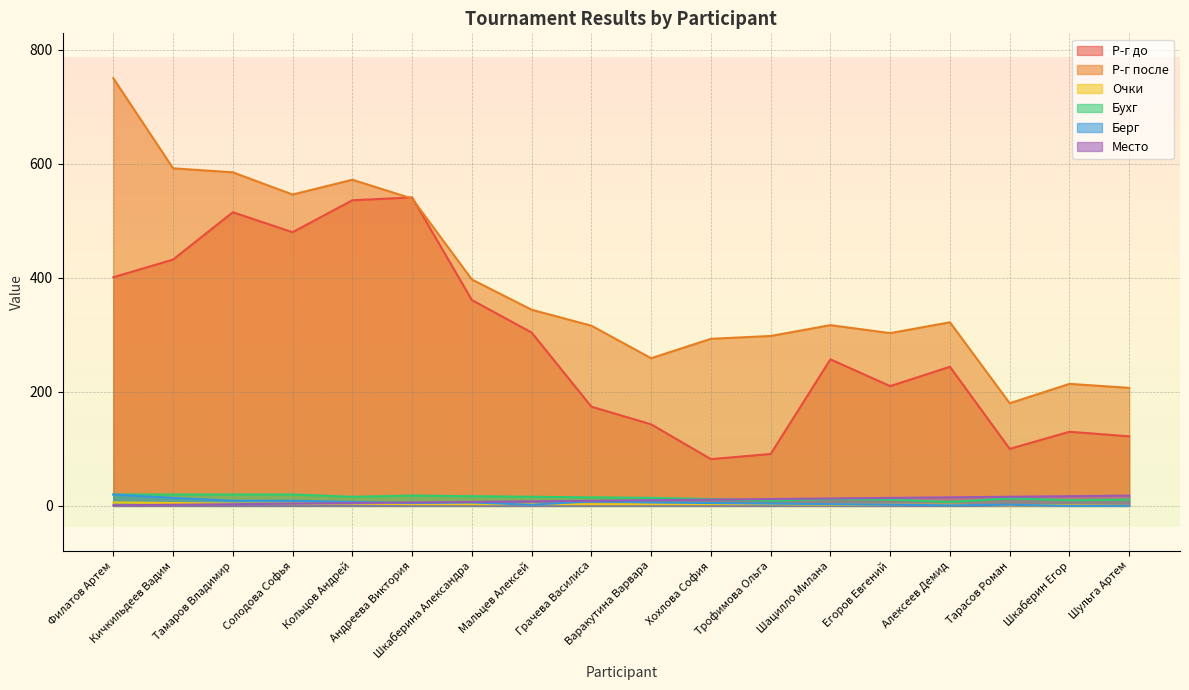

The value of Берг at Трофимова Ольга is 5. True or false?

False